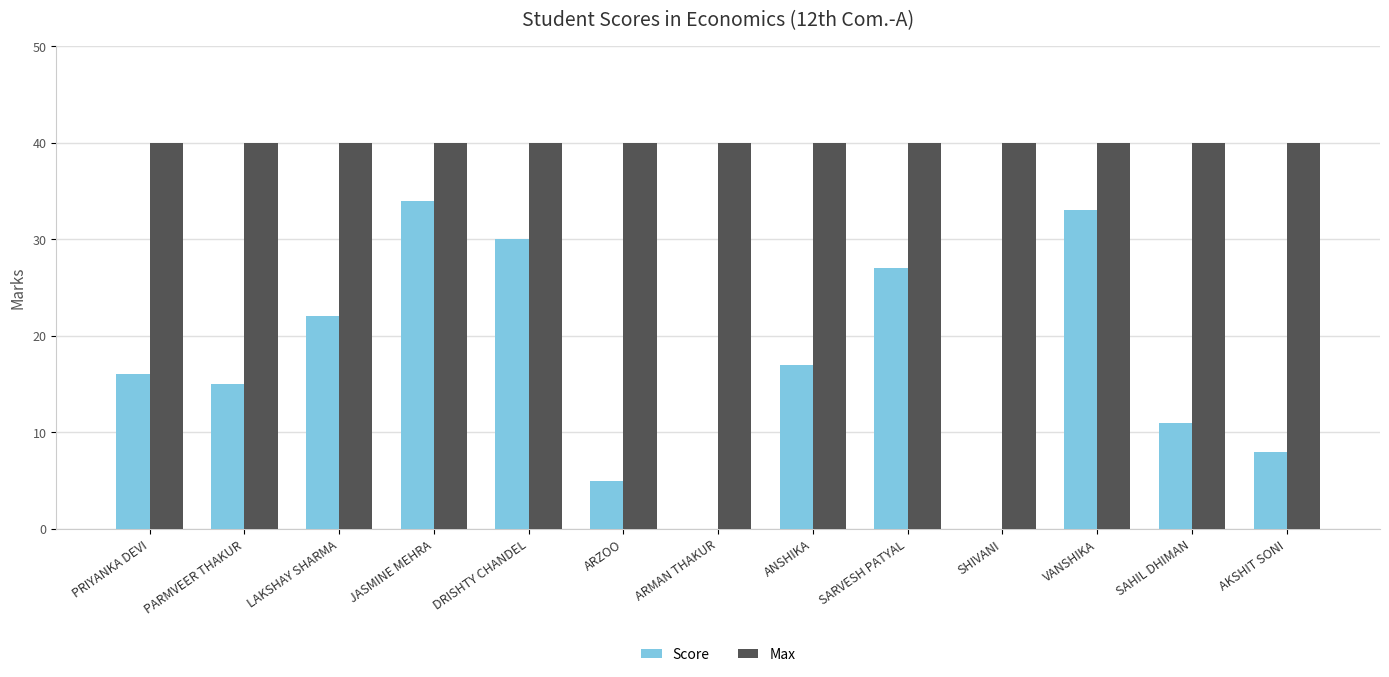

What are all the series names shown in the legend?

Score, Max